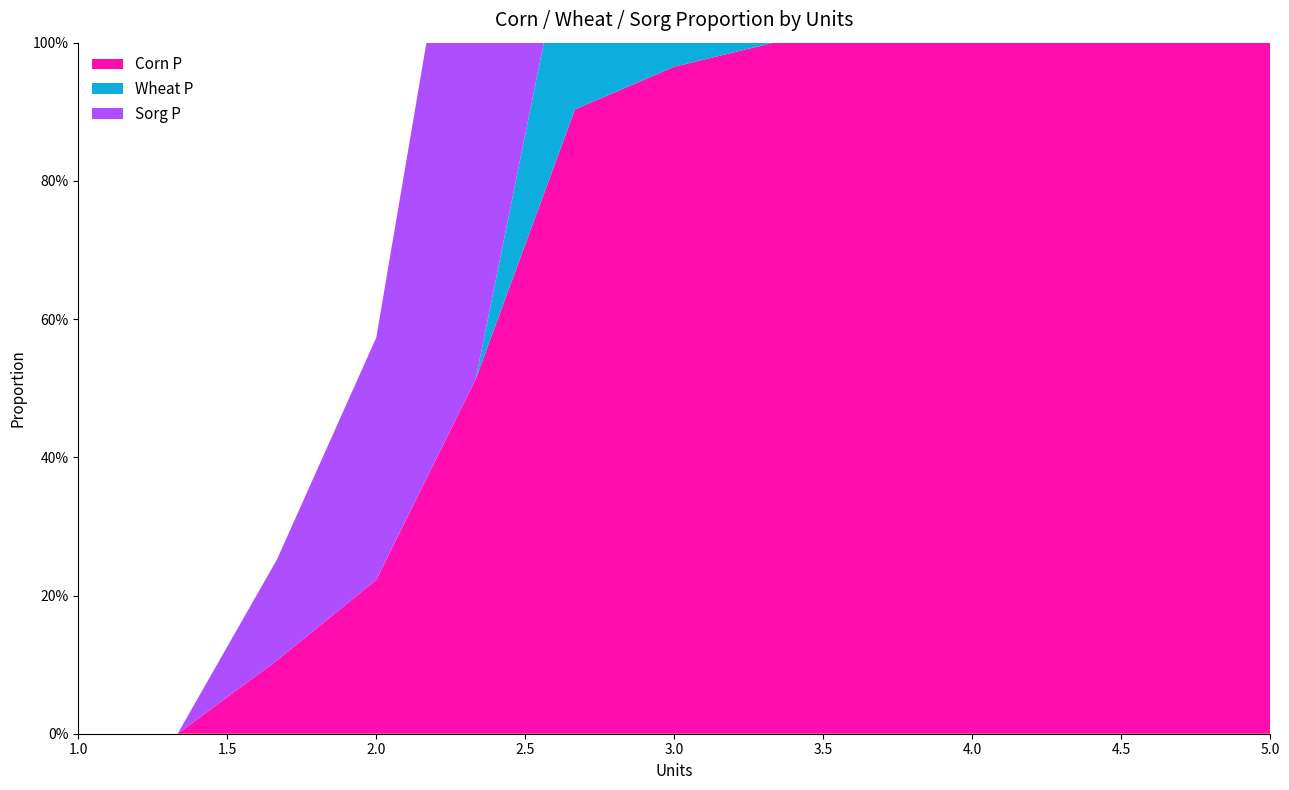

Reading left to right, what are all the values shown in this chart?

Corn P: 0.0	0.0	0.1	0.2	0.5	0.9	1.0	1.0	1.0	1.0	1.0	1.0	1.0
Wheat P: 0.0	0.0	0.0	0.0	0.0	0.3	0.4	0.6	0.8	0.9	0.9	1.0	1.0
Sorg P: 0.0	0.0	0.1	0.4	0.9	1.0	1.0	1.0	1.0	1.0	1.0	1.0	1.0